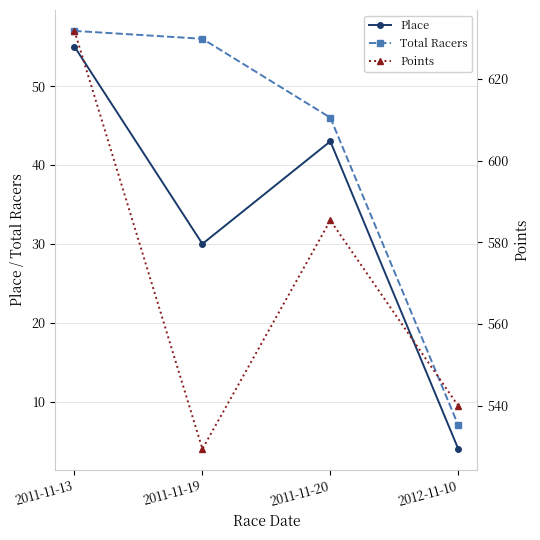

Reading left to right, transcribe all the data shown in this chart.

Place: 2011-11-13=55.0	2011-11-19=30.0	2011-11-20=43.0	2012-11-10=4.0
Total Racers: 2011-11-13=57.0	2011-11-19=56.0	2011-11-20=46.0	2012-11-10=7.0
Points: 2011-11-13=631.7	2011-11-19=529.5	2011-11-20=585.4	2012-11-10=540.0